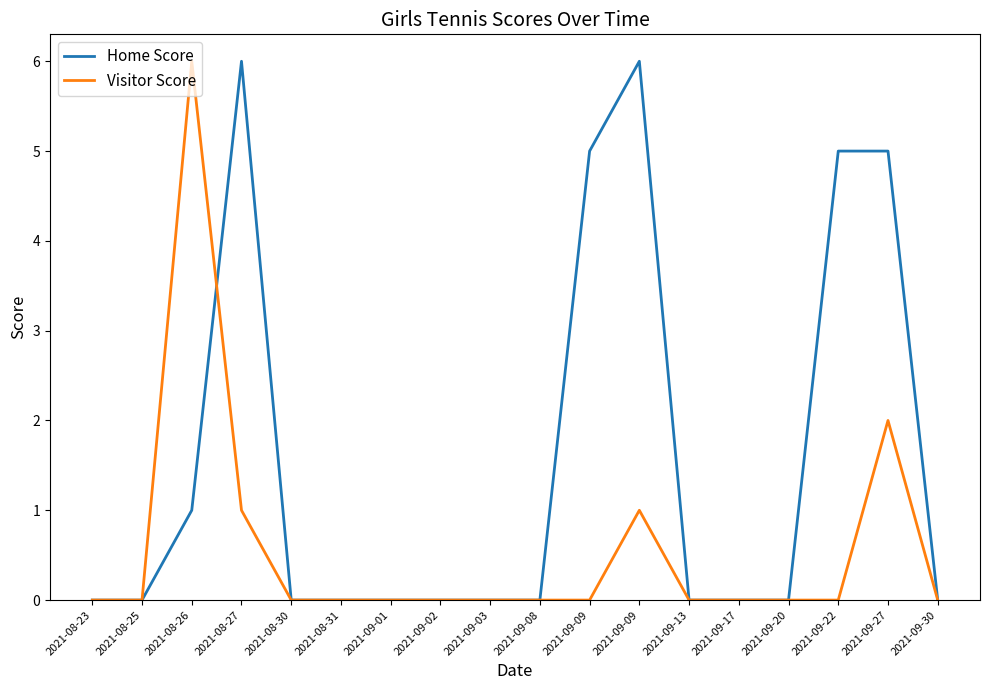

What are all the series names shown in the legend?

Home Score, Visitor Score